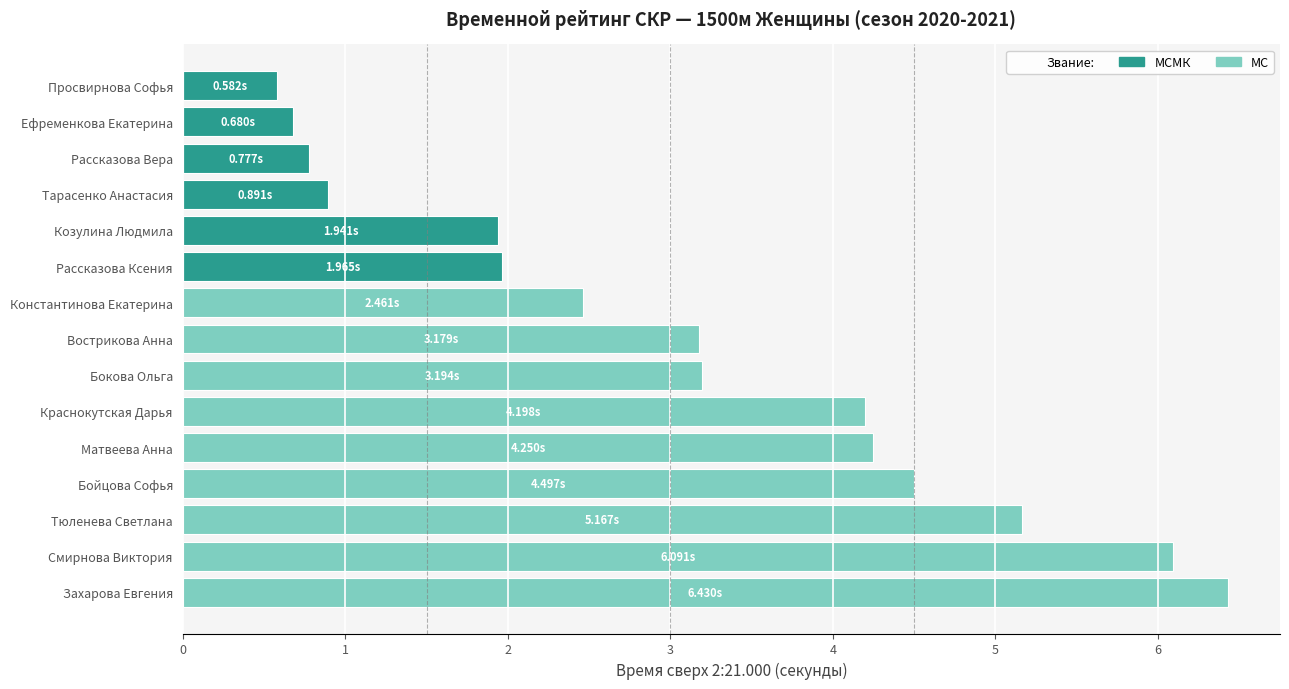

What is the spread (max minus min) of values at 8?

3.2